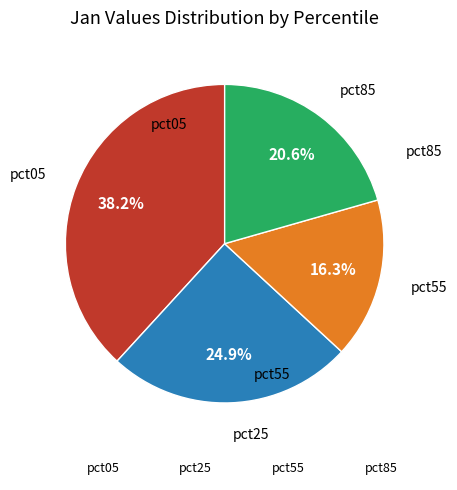

Is there any slice that represents more than half of the pie?

No